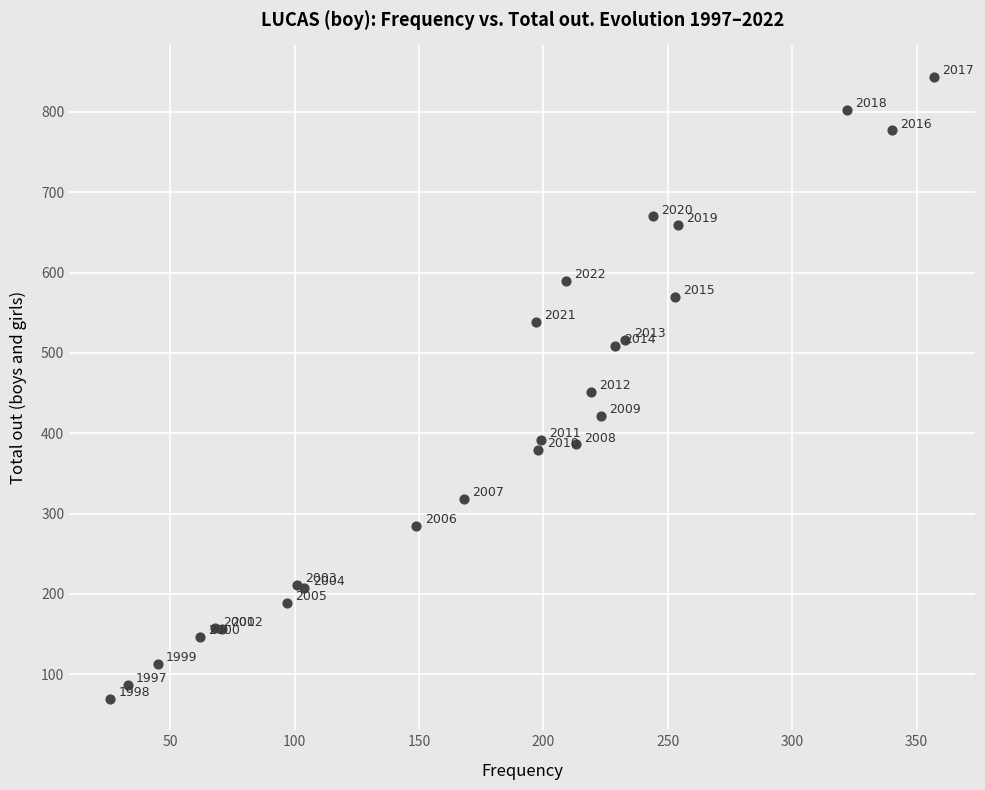

What Y value in the scatter plot is closest to 456?

451